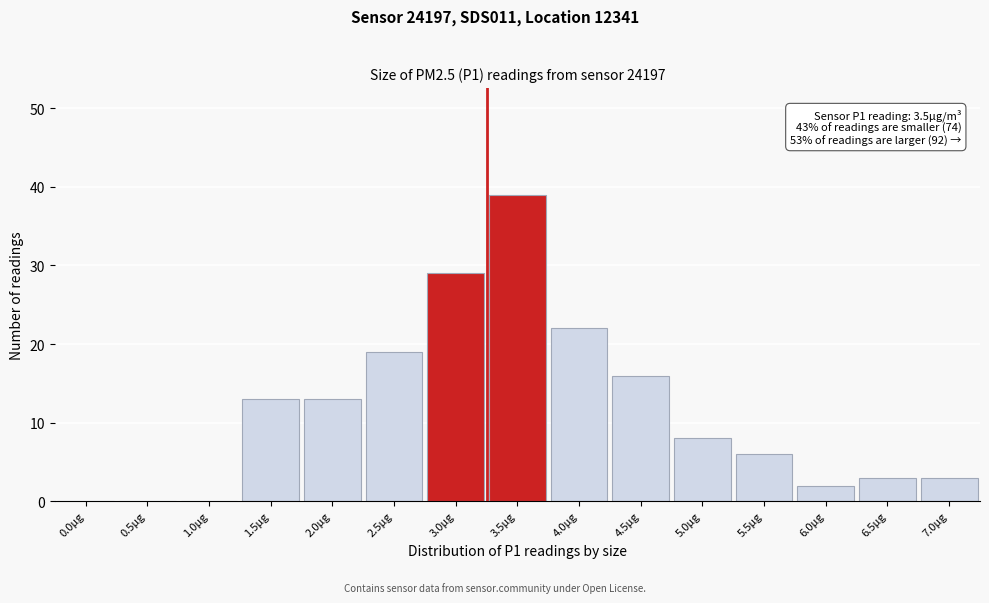

Reading left to right, list all the values displayed in this chart.

0.0µg=0	0.5µg=0	1.0µg=0	1.5µg=13	2.0µg=13	2.5µg=19	3.0µg=29	3.5µg=39	4.0µg=22	4.5µg=16	5.0µg=8	5.5µg=6	6.0µg=2	6.5µg=3	7.0µg=3